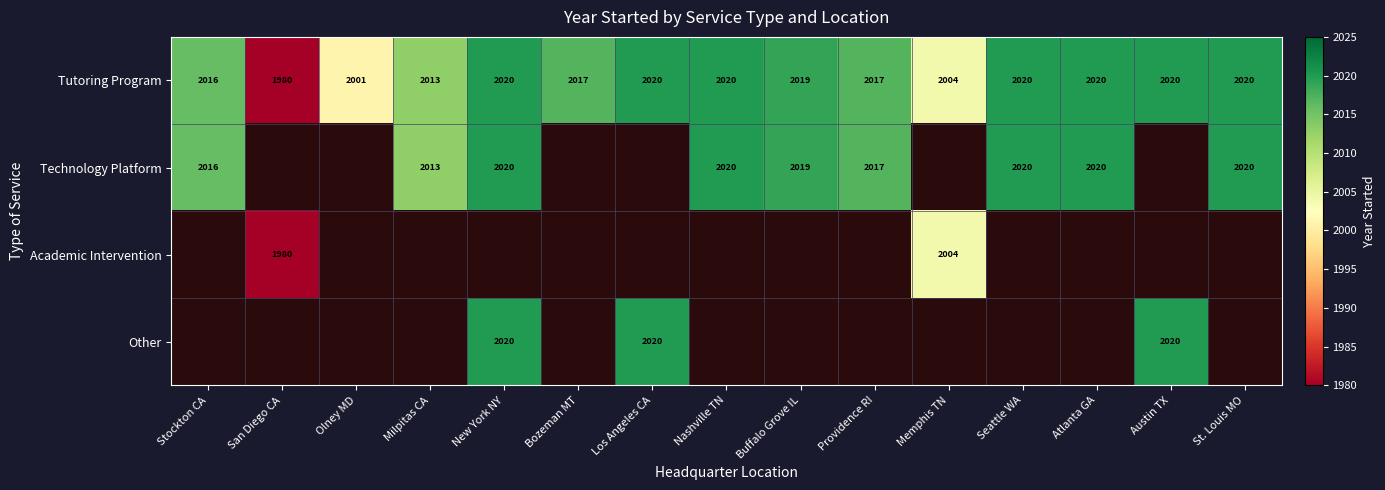

Is it true that Technology Platform equals 2903 at Nashville TN?

False